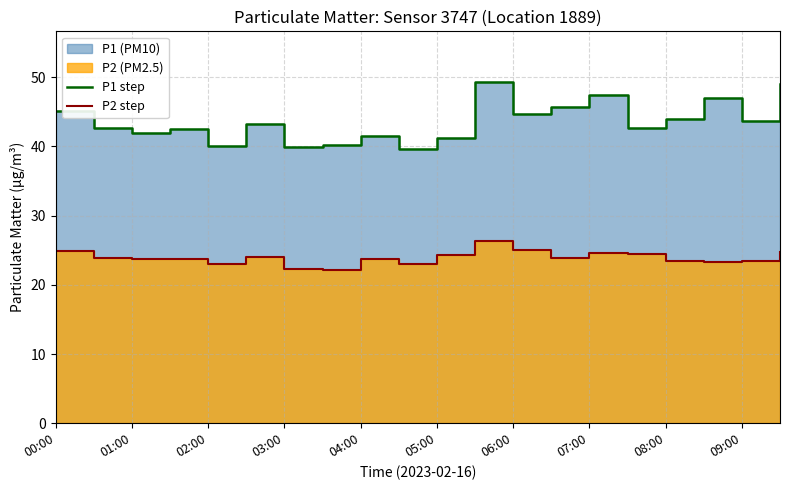

Which has a higher value, 00:00 or 15?

00:00